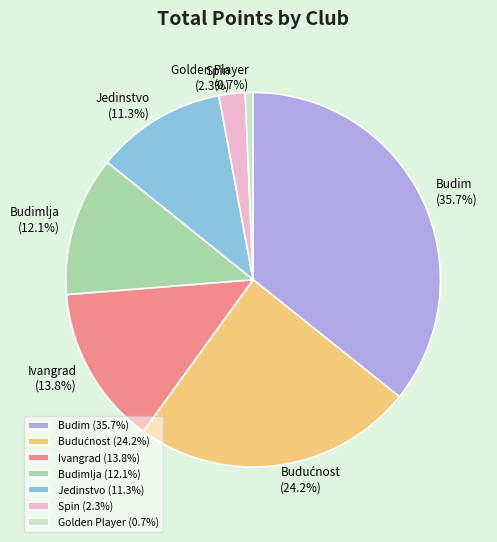

Count the number of slices in the pie.

7